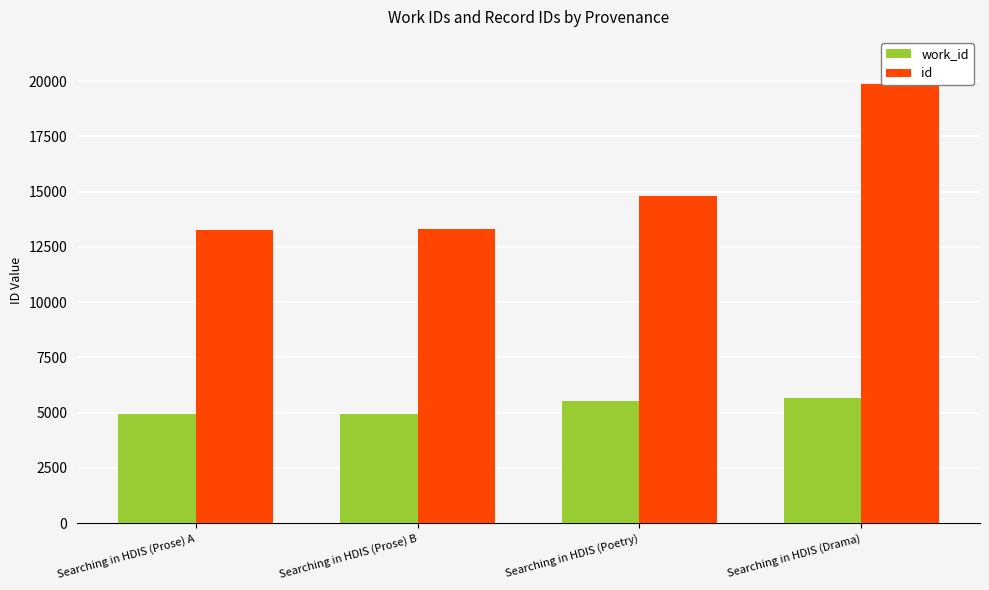

Reading right to left, extract all data points from this chart.

work_id: Searching in HDIS (Drama)=5650	Searching in HDIS (Poetry)=5541	Searching in HDIS (Prose) B=4923	Searching in HDIS (Prose) A=4923
id: Searching in HDIS (Drama)=19873	Searching in HDIS (Poetry)=14815	Searching in HDIS (Prose) B=13306	Searching in HDIS (Prose) A=13277